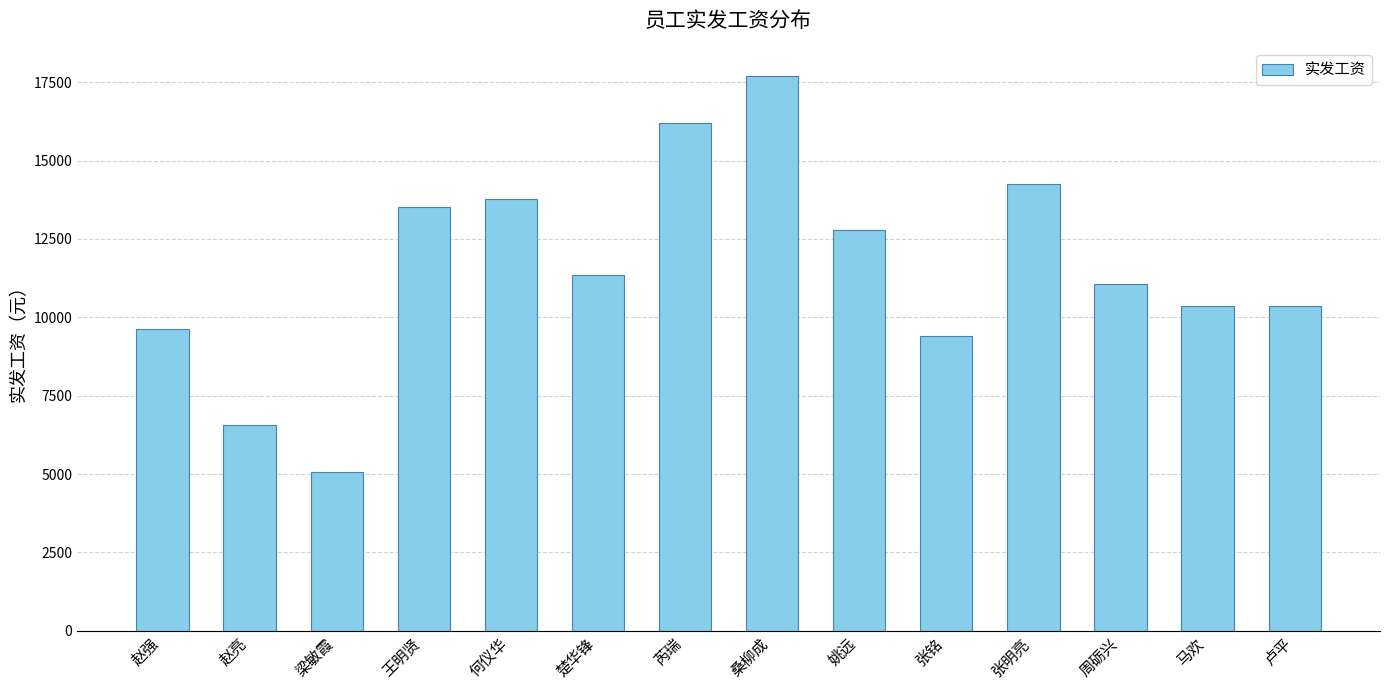

At which category does the chart reach its minimum across all series?

梁敏霞